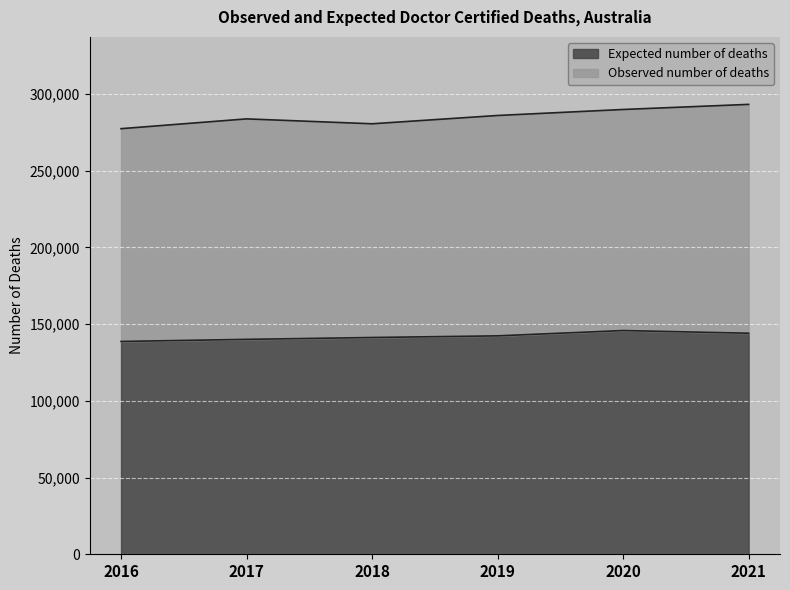

How many values are between 140108 and 144108?

4